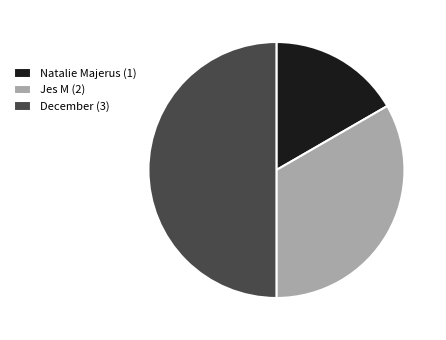

Which slice is the smallest?

Natalie Majerus (1)